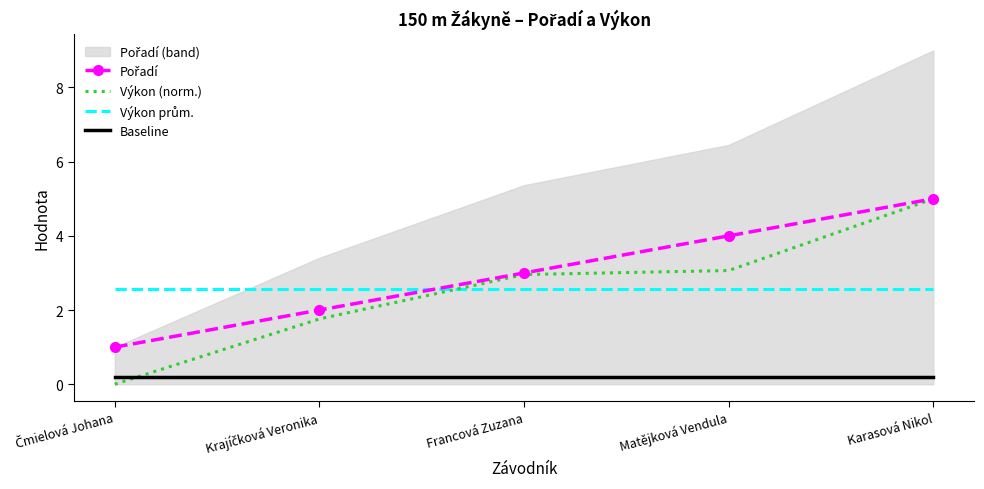

Which category has the highest value in the Výkon prům. series?

Čmielová Johana